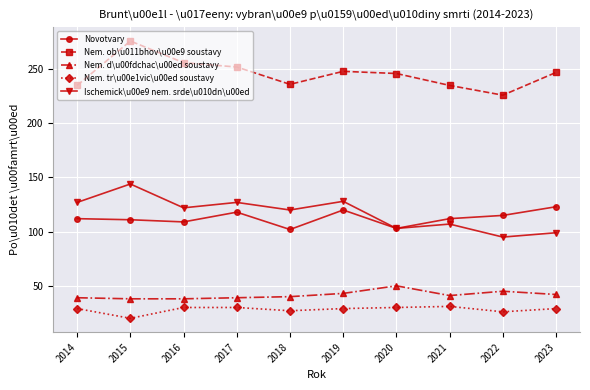

The Nem. ob\u011bhov\u00e9 soustavy series shows 331 at 2020. True or false?

False